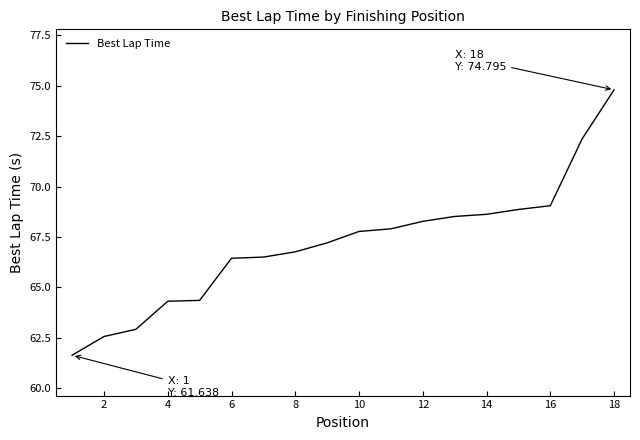

What is the difference between the maximum and minimum values?

13.2